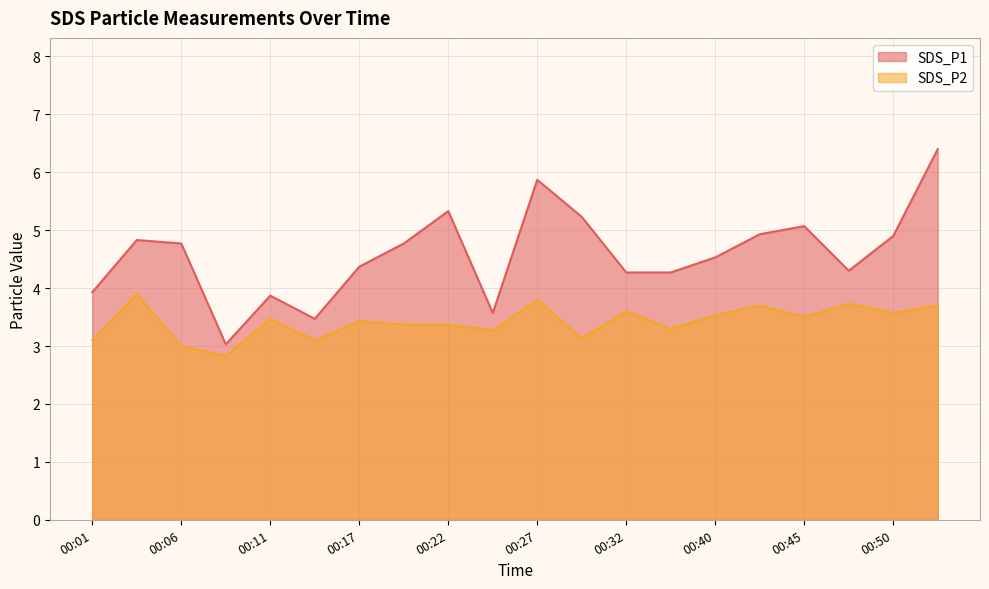

True or false: SDS_P2 and SDS_P1 cross at least once.

False